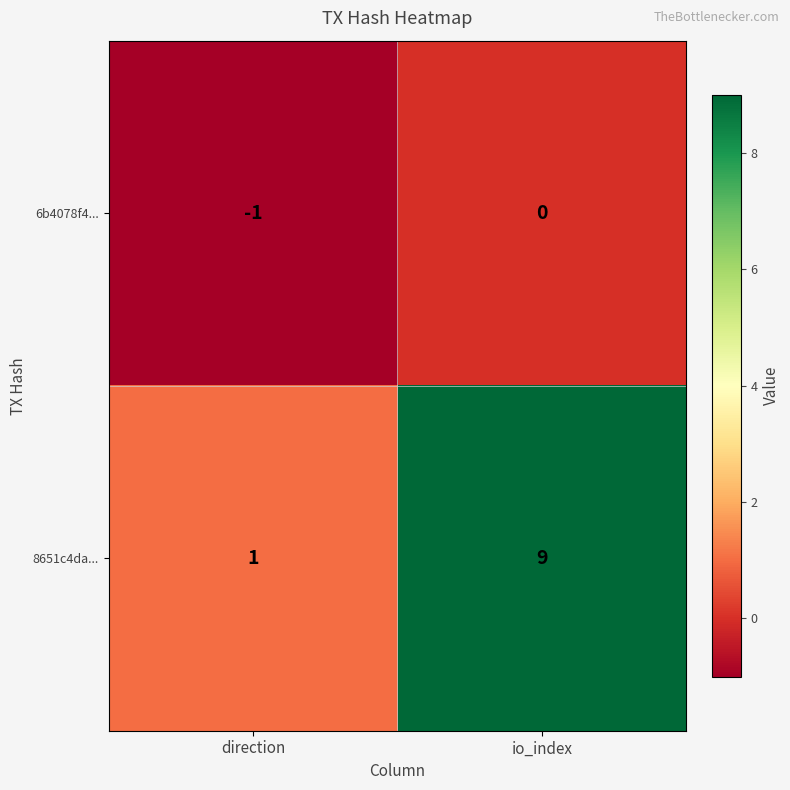

List the series in order of their overall mean, lowest first.

6b4078f4..., 8651c4da...